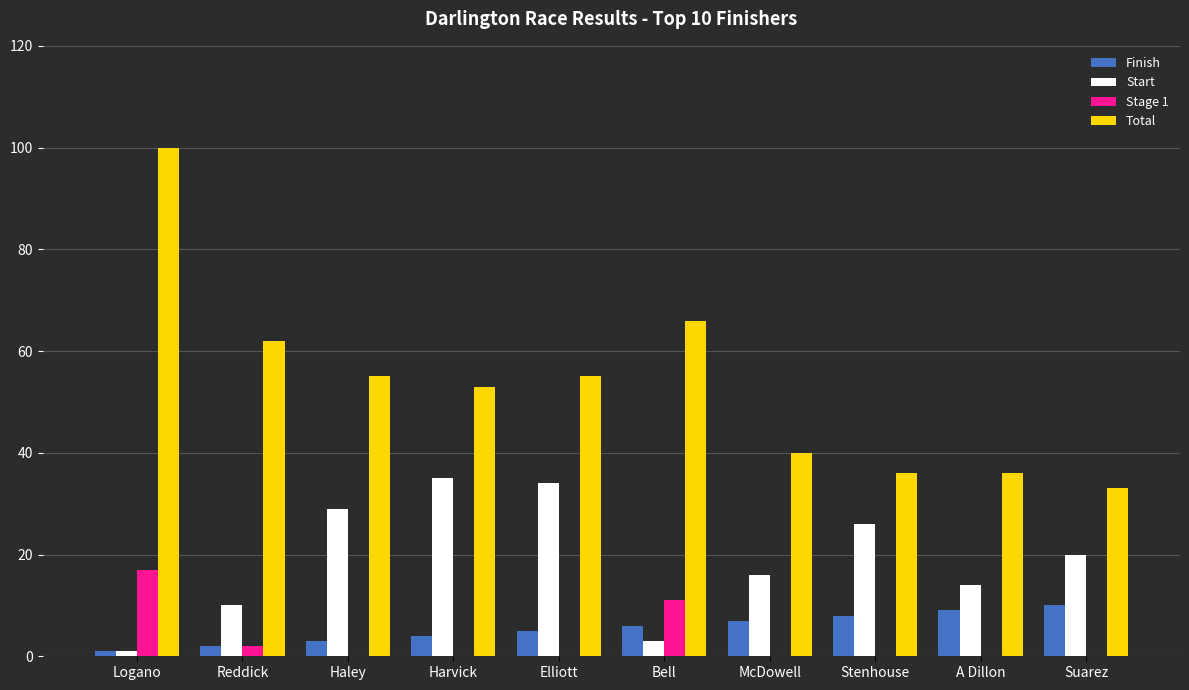

The value of Start at A Dillon is 6. True or false?

False